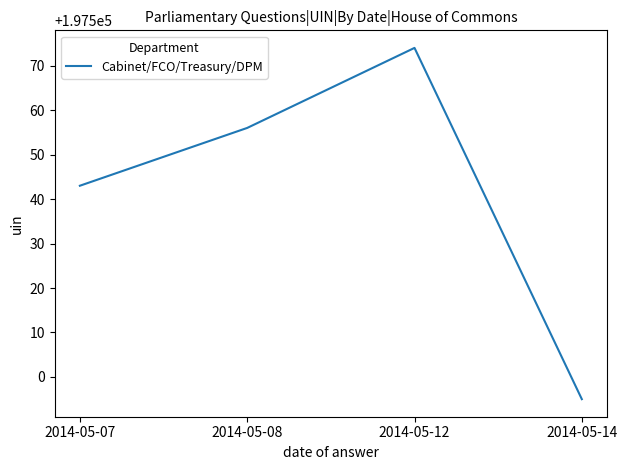

Which has a higher value, 2014-05-14 or 2014-05-12?

2014-05-12